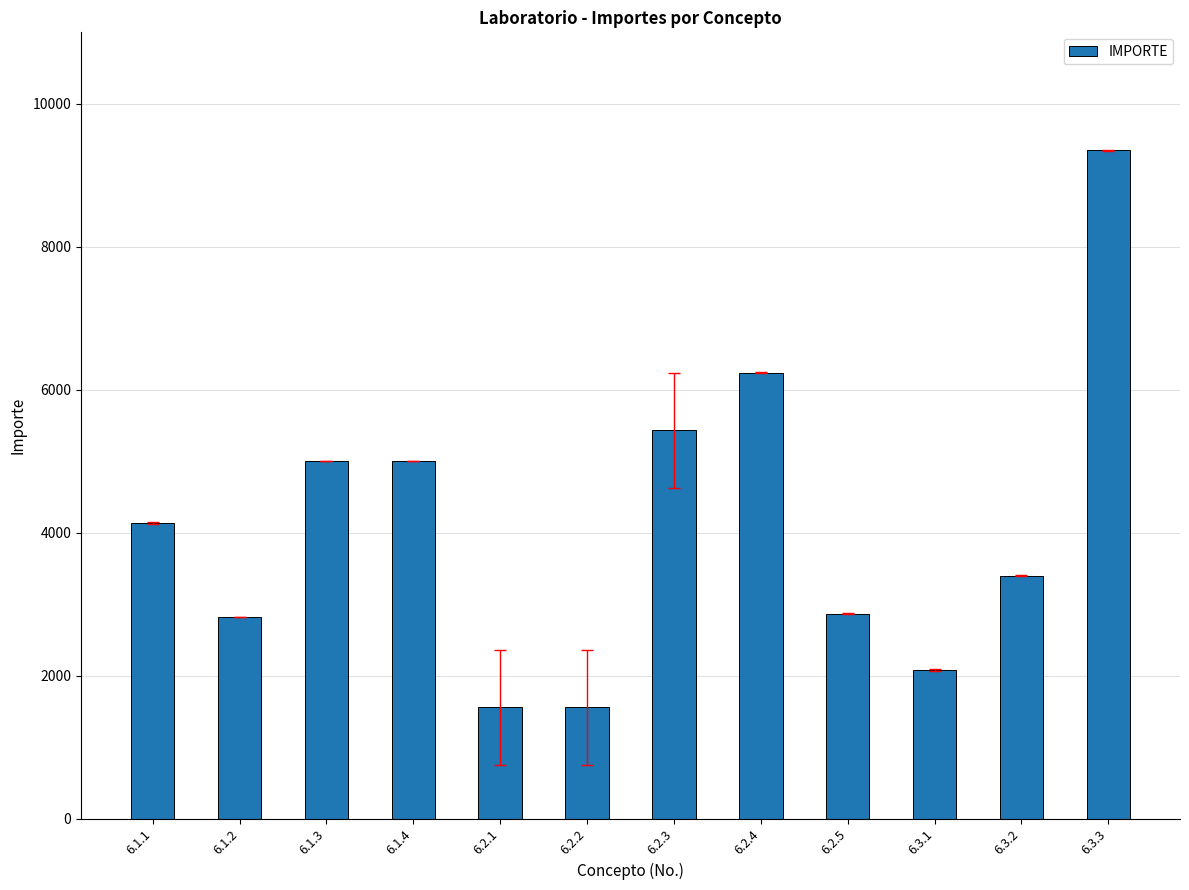

Which has a higher value, 6.2.5 or 6.1.1?

6.1.1